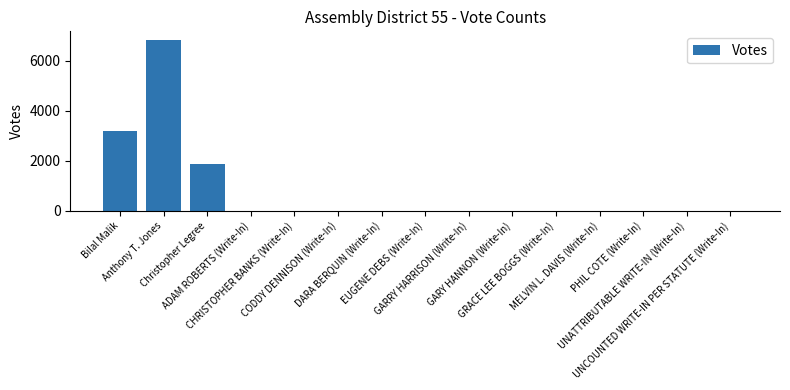

What is the greatest value displayed?

6842